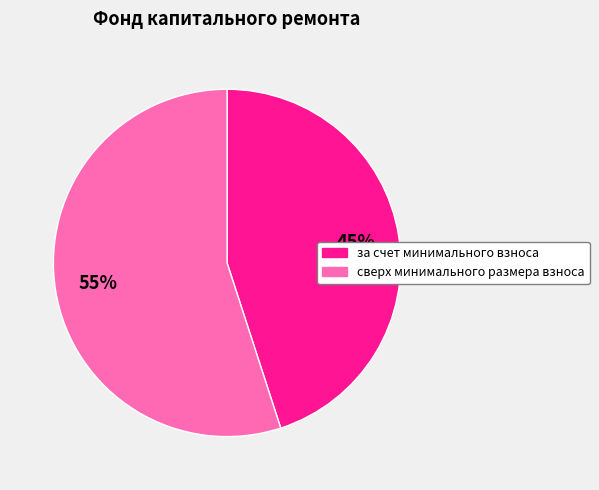

Which category accounts for the majority?

сверх минимального размера взноса